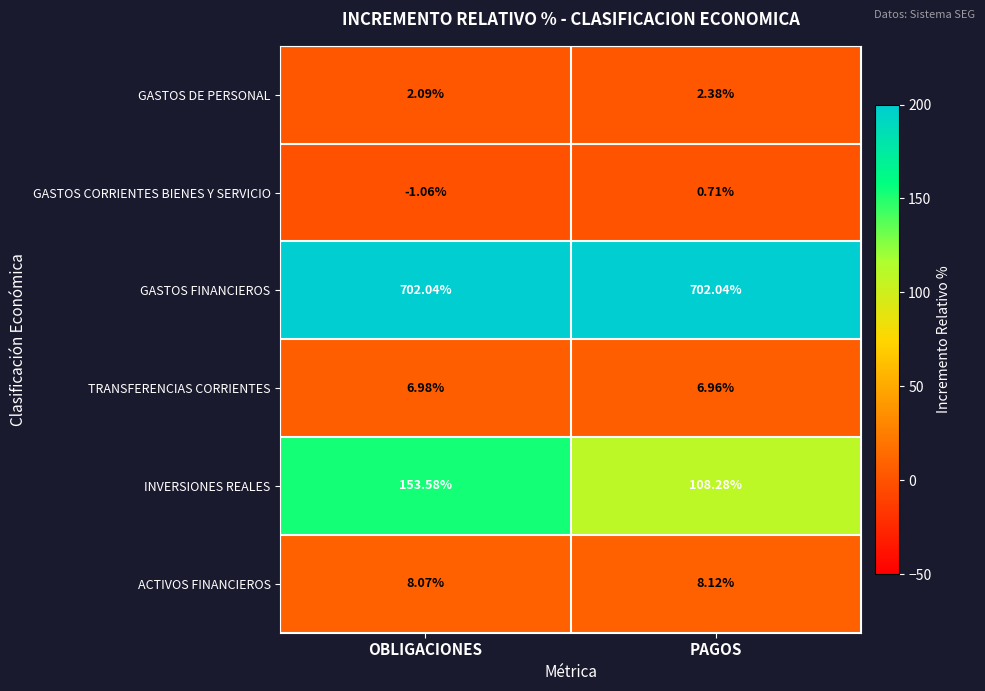

At PAGOS, list the series in order from smallest to largest.

GASTOS CORRIENTES BIENES Y SERVICIO, GASTOS DE PERSONAL, TRANSFERENCIAS CORRIENTES, ACTIVOS FINANCIEROS, INVERSIONES REALES, GASTOS FINANCIEROS